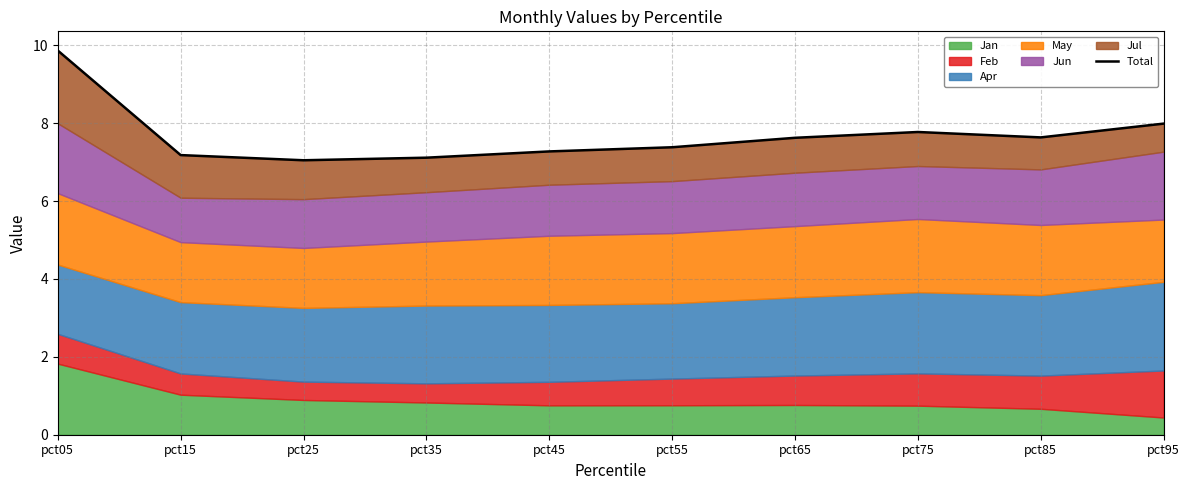

The value at pct95 is 12.8. True or false?

False